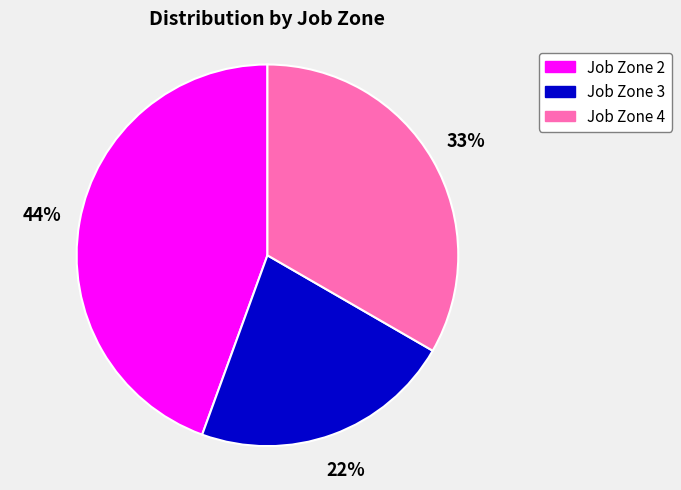

How many segments does this pie chart have?

3